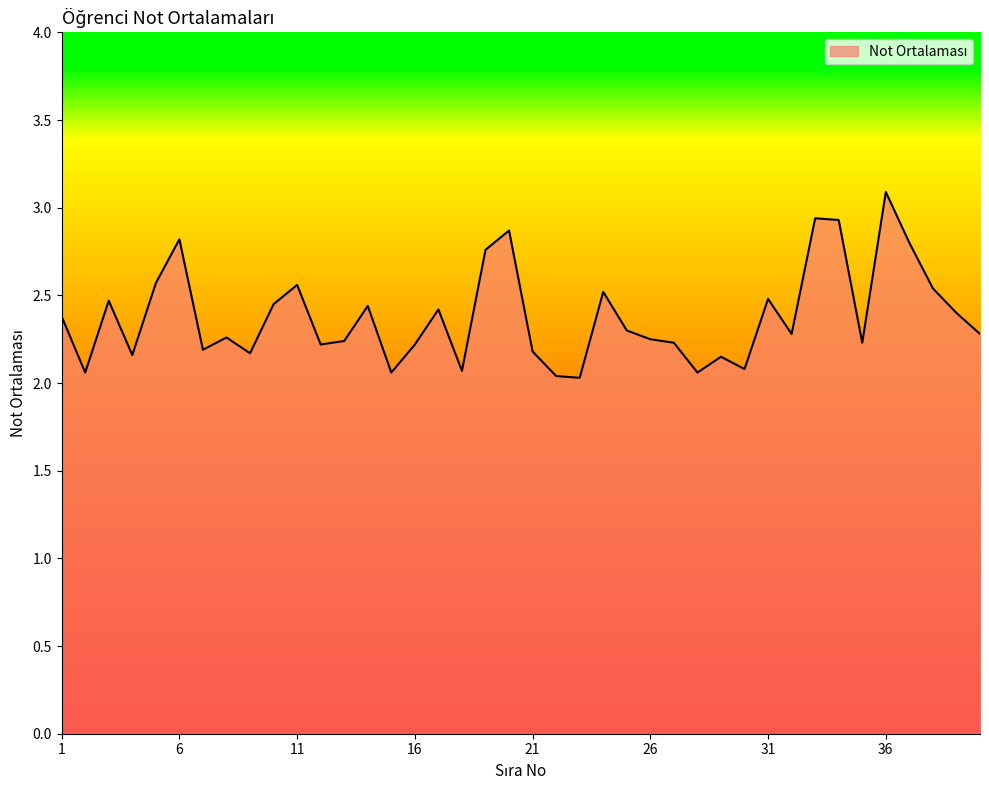

What is the difference between the maximum and minimum values?

1.1